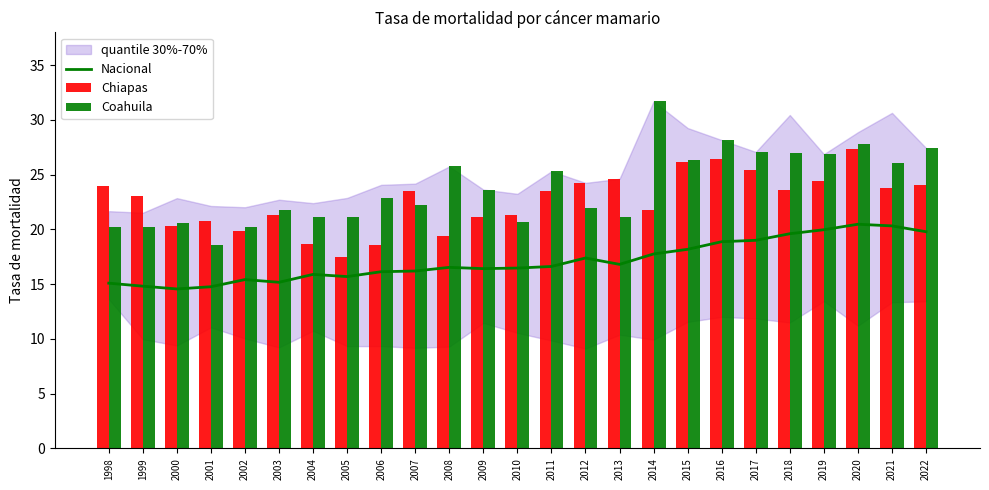

True or false: Nacional has a value of 16.4 at 2009.

True